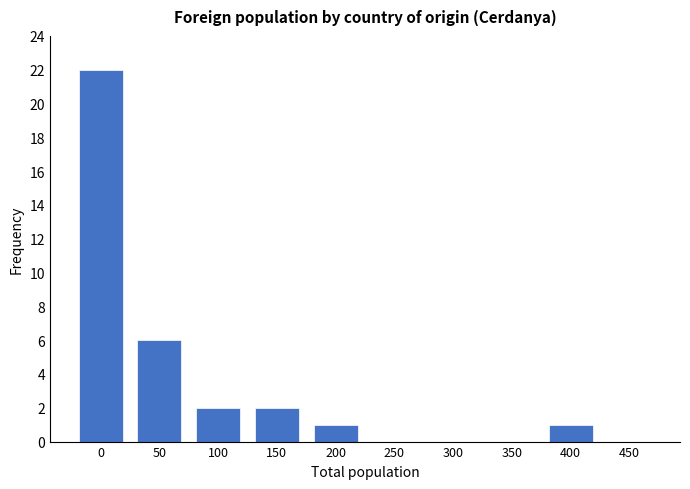

Reading left to right, extract all data points from this chart.

0=22	50=6	100=2	150=2	200=1	250=0	300=0	350=0	400=1	450=0